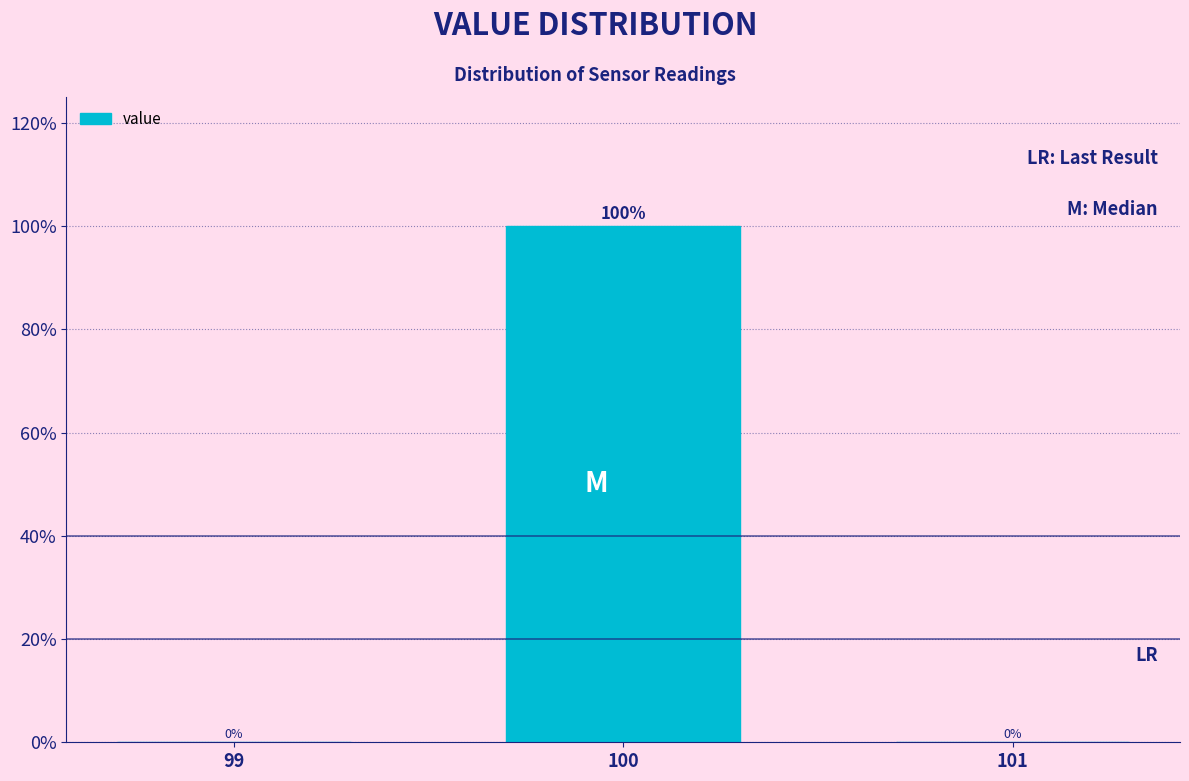

Reading left to right, transcribe all the data shown in this chart.

99=0	100=100	101=0